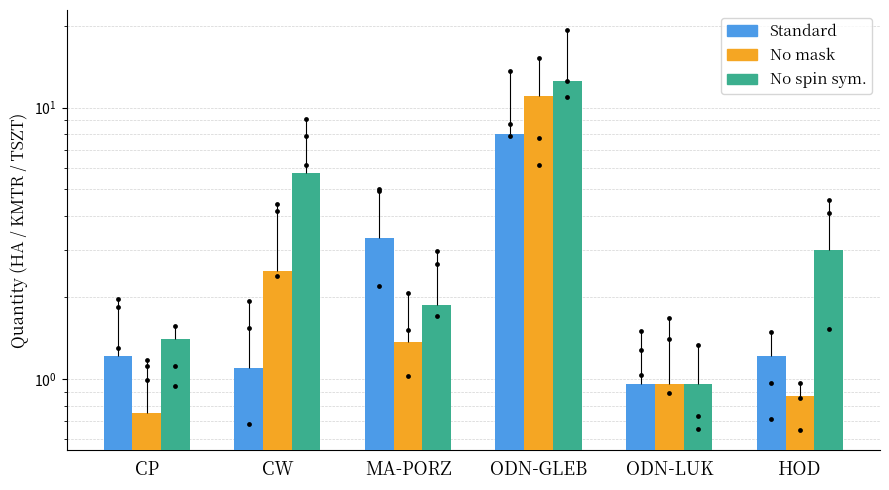

Which series has the largest total across all categories?

No spin sym.